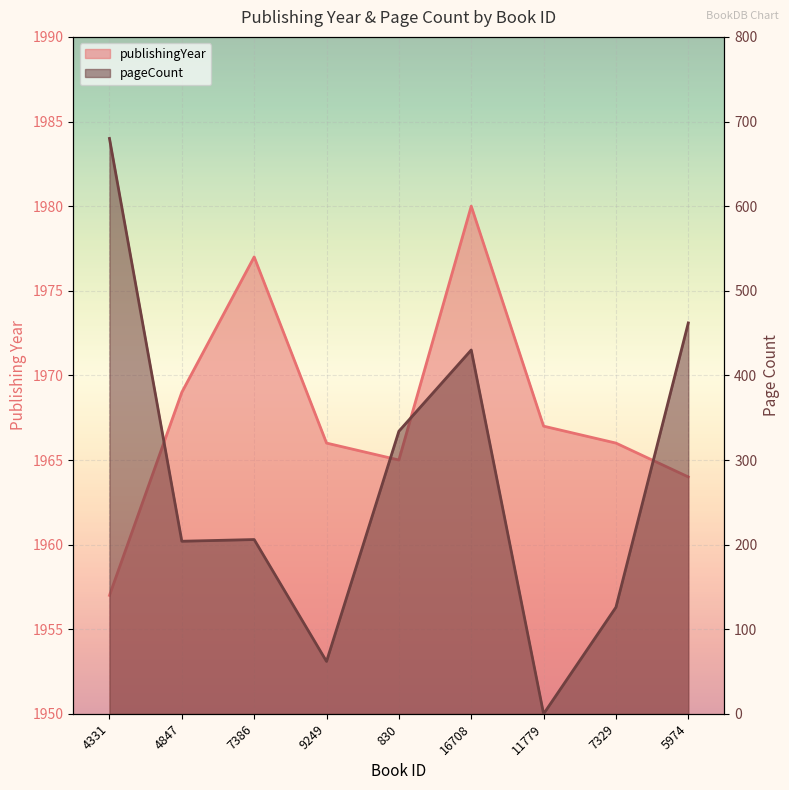

At 16708, list the series in order from largest to smallest.

publishingYear, pageCount